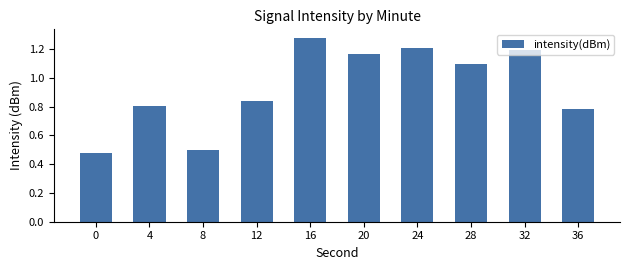

Which category has the highest value across all series?

16